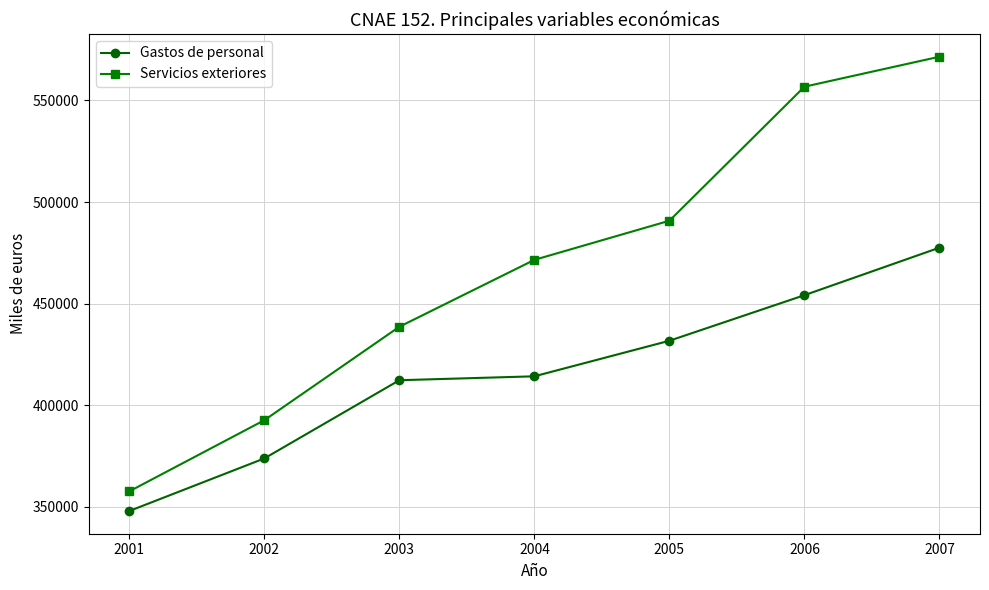

What value does the Servicios exteriores series have at 2007?

571560